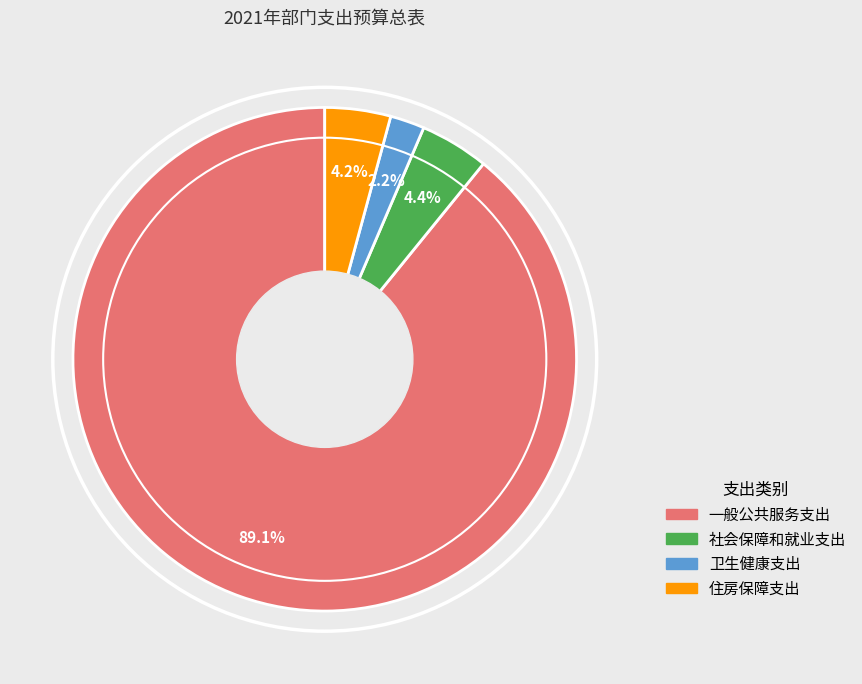

To the nearest percent, what is the average slice percentage?

25%